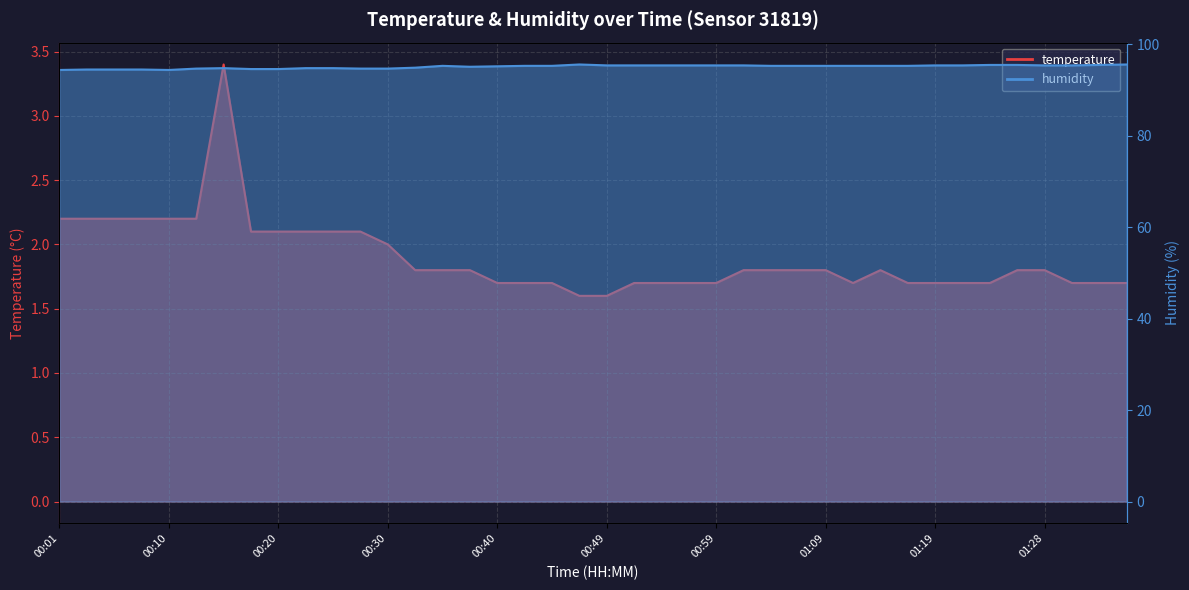

True or false: humidity and temperature cross at least once.

False